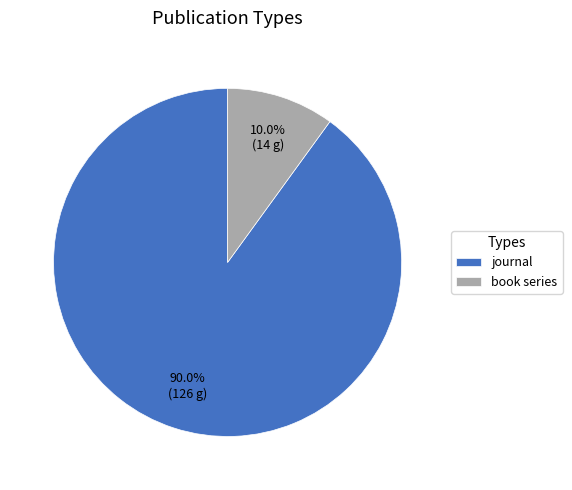

What is the majority slice?

journal